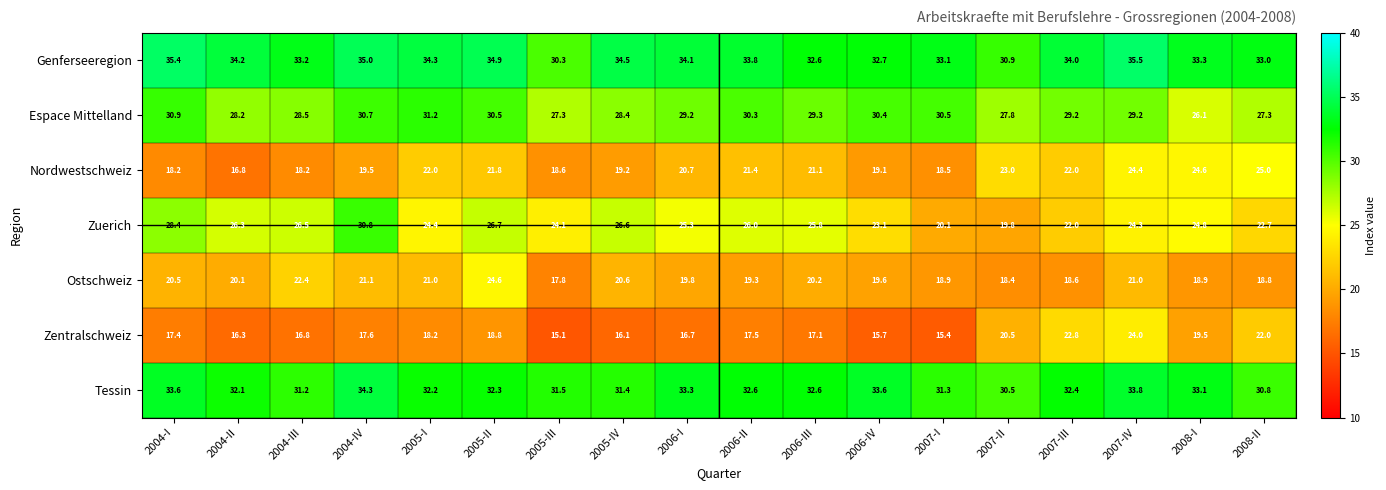

Rank the series by their maximum value, from lowest to highest.

Zentralschweiz, Ostschweiz, Nordwestschweiz, Zuerich, Espace Mittelland, Tessin, Genferseeregion